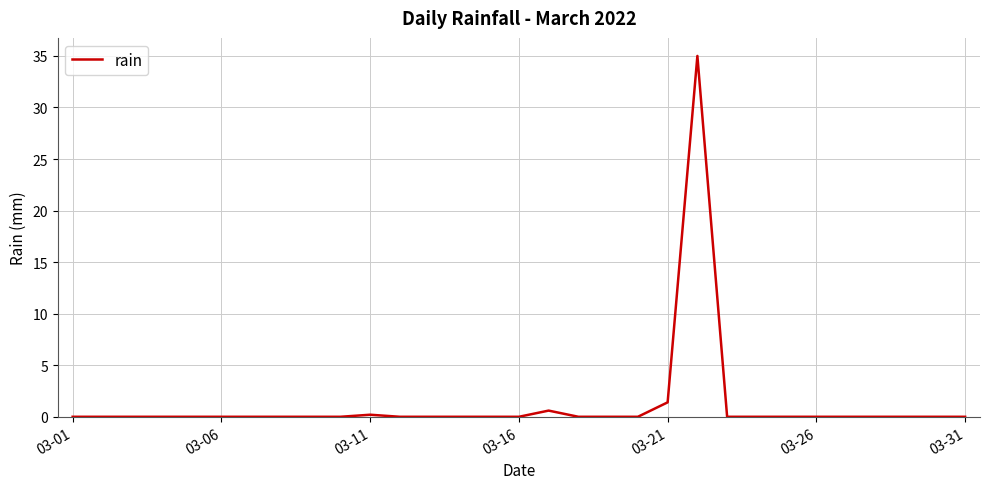

What is the greatest value displayed?

35.0